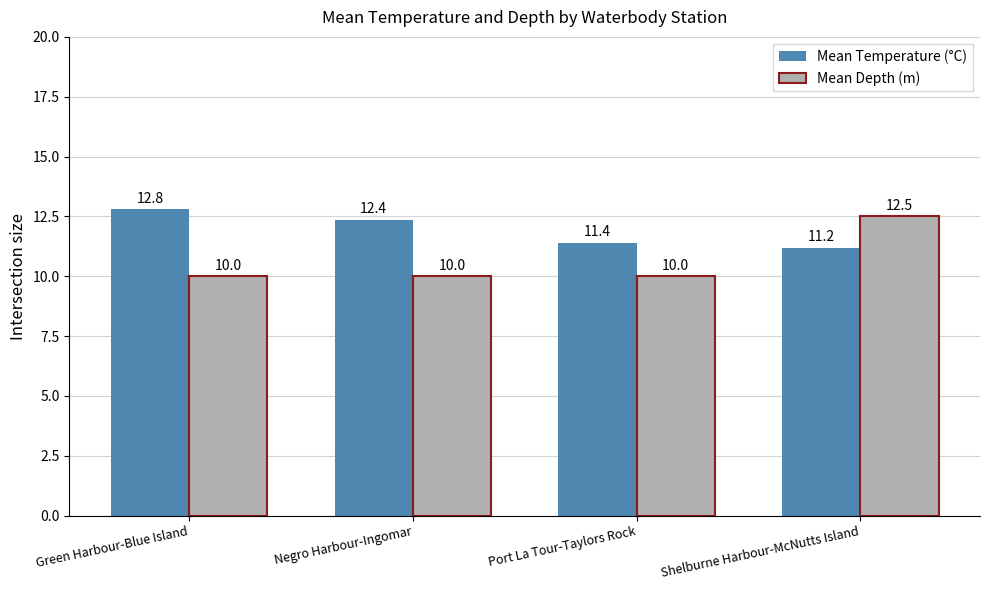

At which label does Mean Depth (m) reach its peak?

Shelburne Harbour-McNutts Island